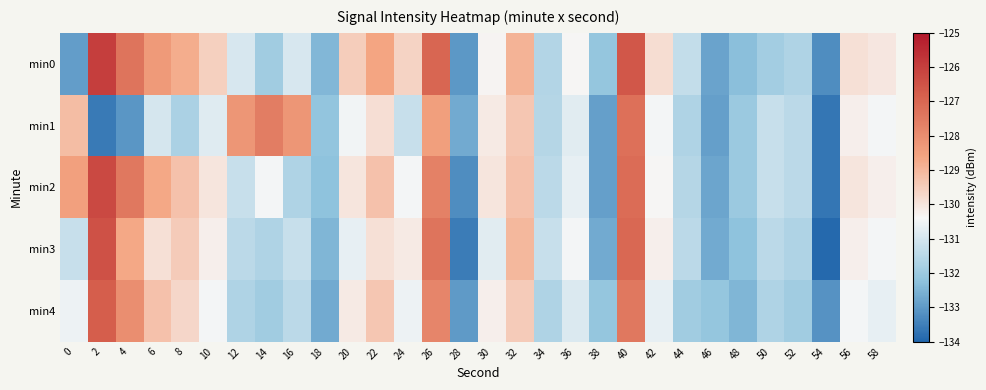

At which category is the sum across all series the highest?

40